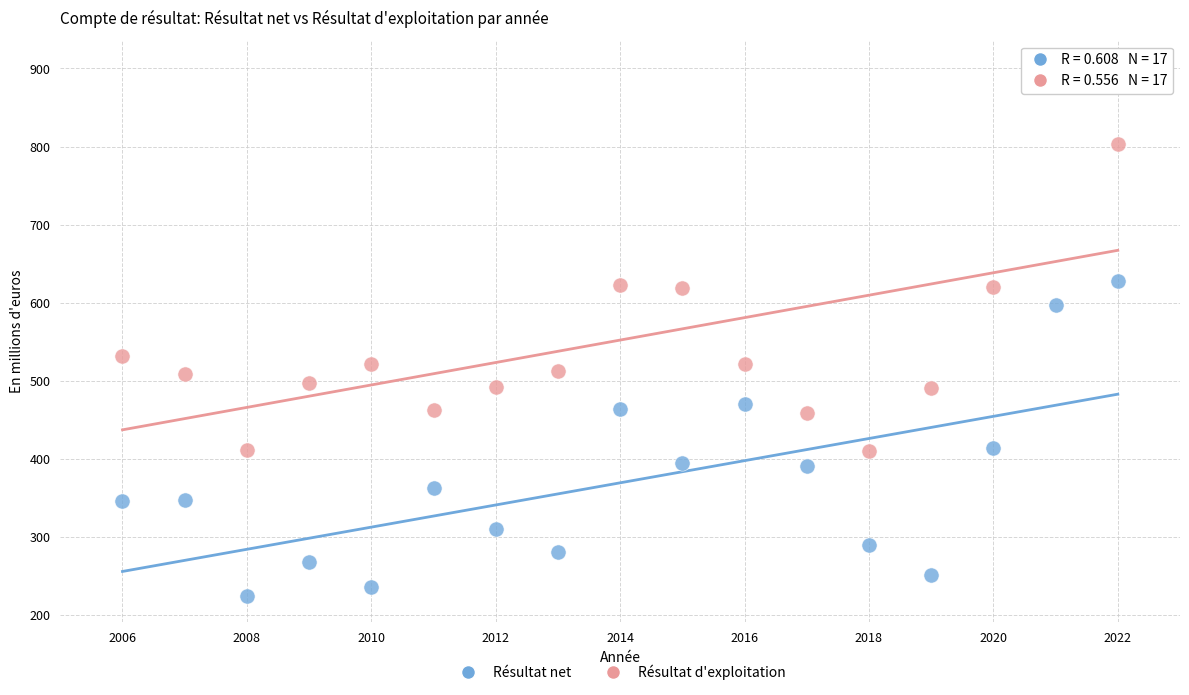

Which series reaches the maximum Y coordinate?

Résultat d'exploitation